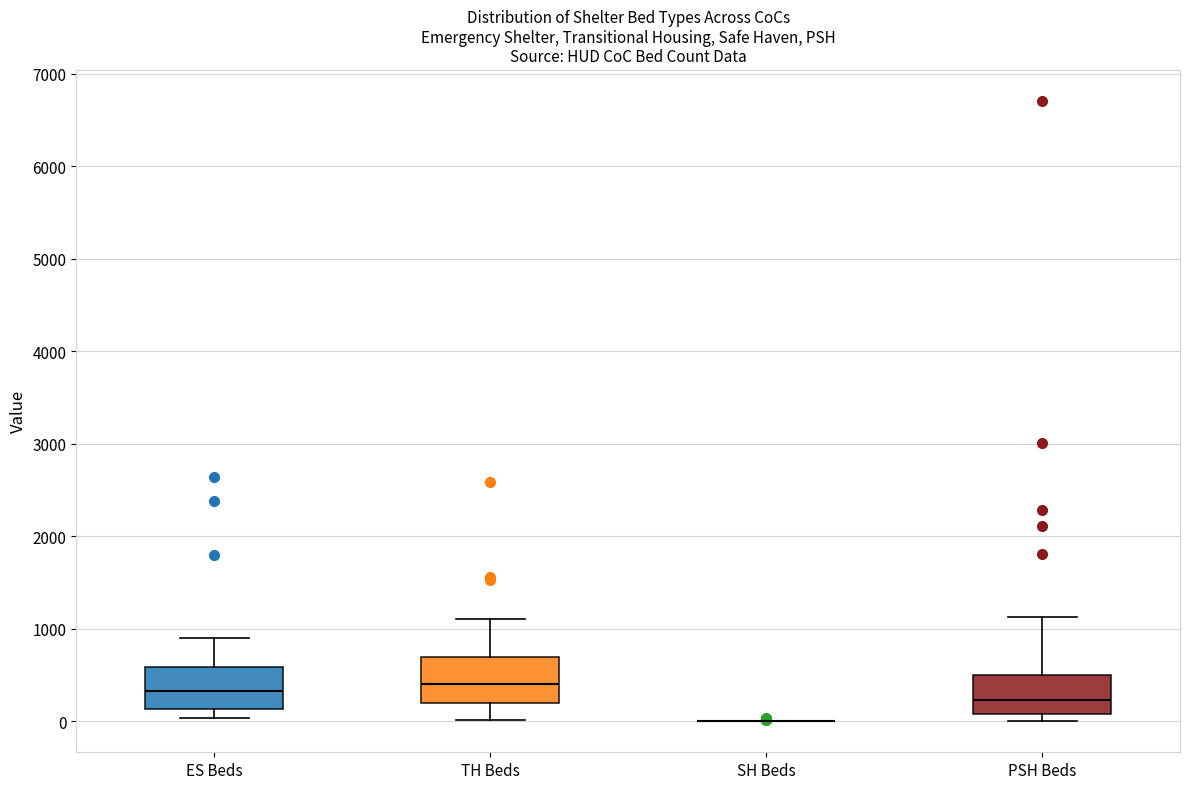

Reading left to right, read every box against the y-axis: the position of its median line, the range the box covers, and the ends of its whiskers. The values are not printed on the chart, so give them approximately, as read against the axis.

ES Beds: median 300, box 100 to 600, whiskers 0 to 900
TH Beds: median 400, box 200 to 700, whiskers 0 to 1100
SH Beds: box collapsed to a line at 0, whiskers 0 to 0
PSH Beds: median 200, box 100 to 500, whiskers 0 to 1100